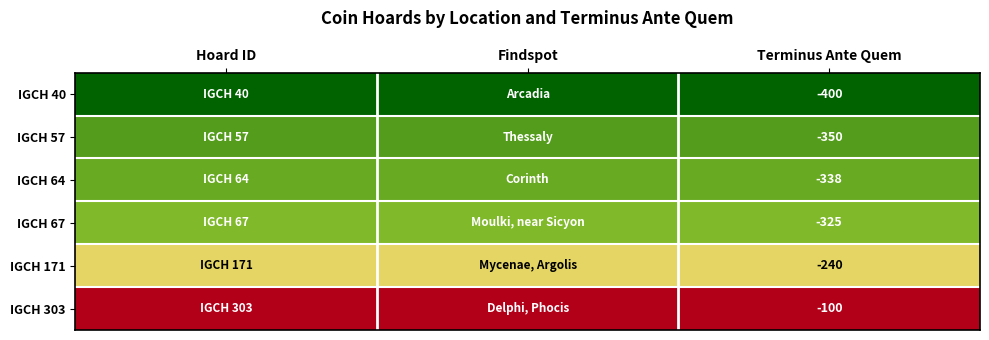

Which series has the largest total across all categories?

IGCH 303